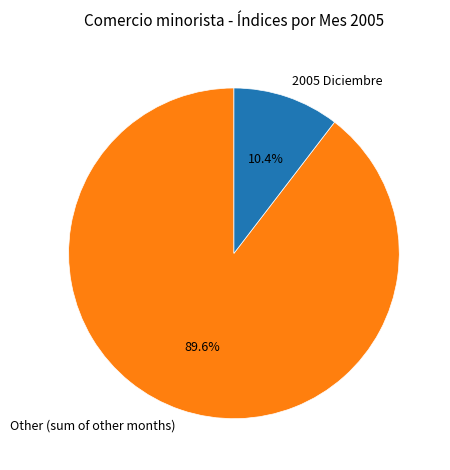

What is the ratio of the value at Other (sum of other months) to the value at 2005 Diciembre?

8.6